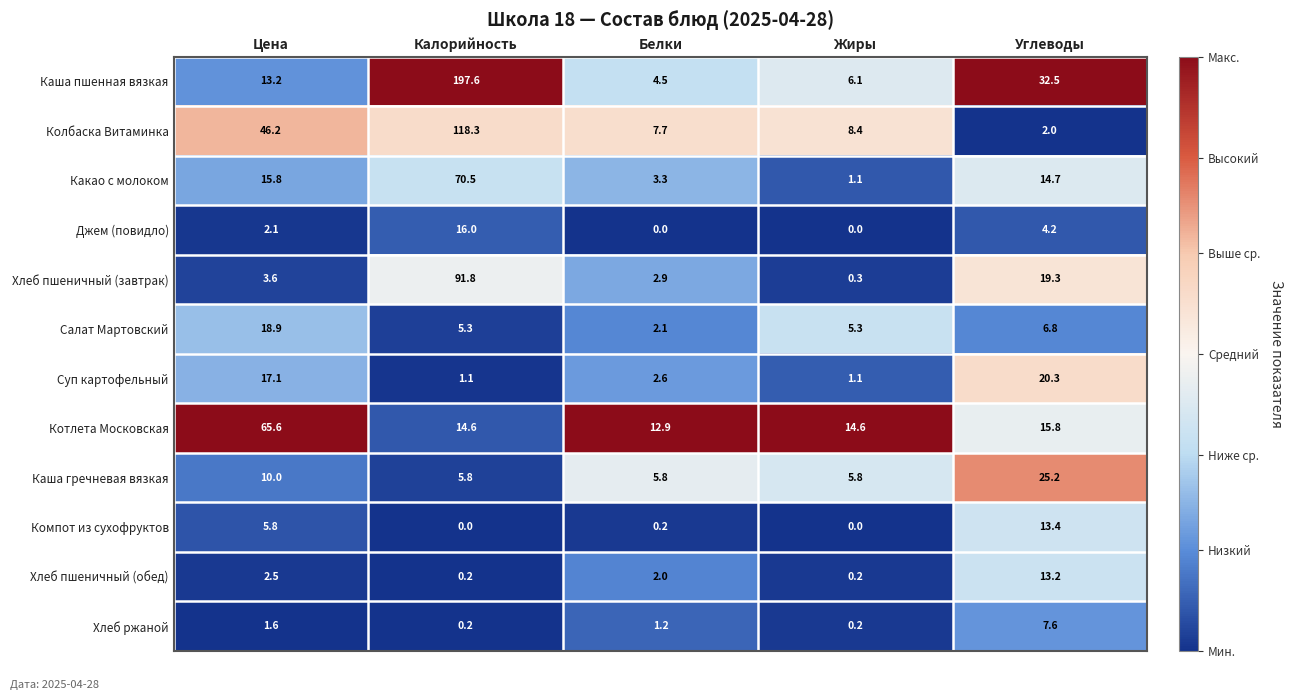

Rank the series at Углеводы from lowest to highest value.

Колбаска Витаминка, Джем (повидло), Салат Мартовский, Хлеб ржаной, Хлеб пшеничный (обед), Компот из сухофруктов, Какао с молоком, Котлета Московская, Хлеб пшеничный (завтрак), Суп картофельный, Каша гречневая вязкая, Каша пшенная вязкая